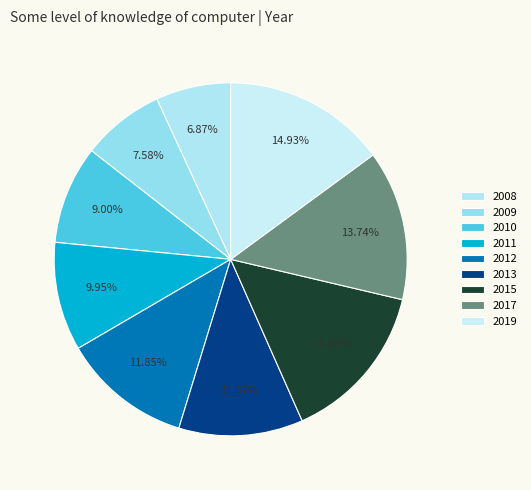

Is there a majority slice in this chart?

No